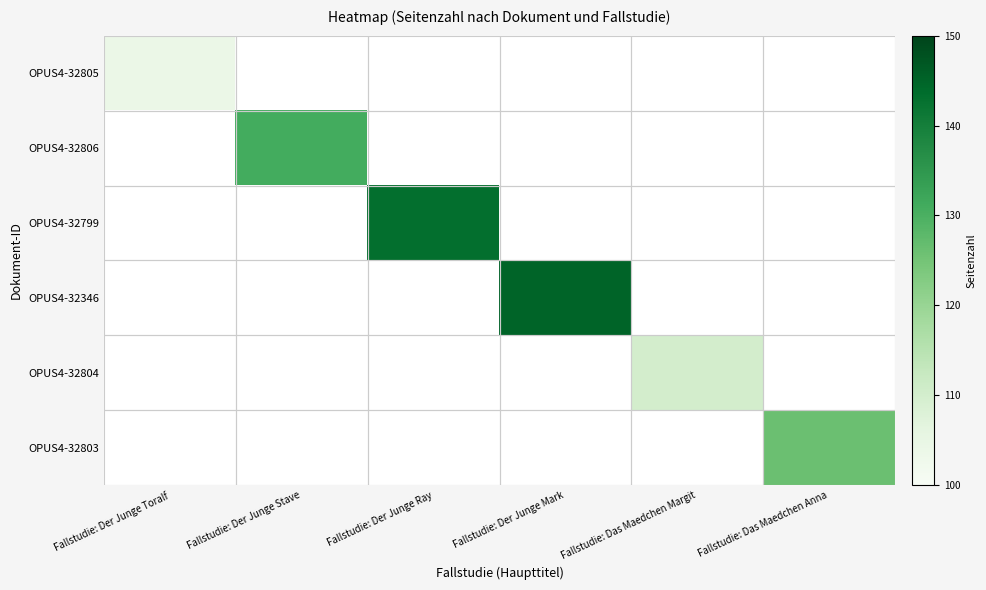

Reading left to right, list all the values displayed in this chart.

OPUS4-32805: Fallstudie: Der Junge Toralf=104	Fallstudie: Der Junge Stave=0	Fallstudie: Der Junge Ray=0	Fallstudie: Der Junge Mark=0	Fallstudie: Das Maedchen Margit=0	Fallstudie: Das Maedchen Anna=0
OPUS4-32806: Fallstudie: Der Junge Toralf=0	Fallstudie: Der Junge Stave=131	Fallstudie: Der Junge Ray=0	Fallstudie: Der Junge Mark=0	Fallstudie: Das Maedchen Margit=0	Fallstudie: Das Maedchen Anna=0
OPUS4-32799: Fallstudie: Der Junge Toralf=0	Fallstudie: Der Junge Stave=0	Fallstudie: Der Junge Ray=143	Fallstudie: Der Junge Mark=0	Fallstudie: Das Maedchen Margit=0	Fallstudie: Das Maedchen Anna=0
OPUS4-32346: Fallstudie: Der Junge Toralf=0	Fallstudie: Der Junge Stave=0	Fallstudie: Der Junge Ray=0	Fallstudie: Der Junge Mark=145	Fallstudie: Das Maedchen Margit=0	Fallstudie: Das Maedchen Anna=0
OPUS4-32804: Fallstudie: Der Junge Toralf=0	Fallstudie: Der Junge Stave=0	Fallstudie: Der Junge Ray=0	Fallstudie: Der Junge Mark=0	Fallstudie: Das Maedchen Margit=110	Fallstudie: Das Maedchen Anna=0
OPUS4-32803: Fallstudie: Der Junge Toralf=0	Fallstudie: Der Junge Stave=0	Fallstudie: Der Junge Ray=0	Fallstudie: Der Junge Mark=0	Fallstudie: Das Maedchen Margit=0	Fallstudie: Das Maedchen Anna=126